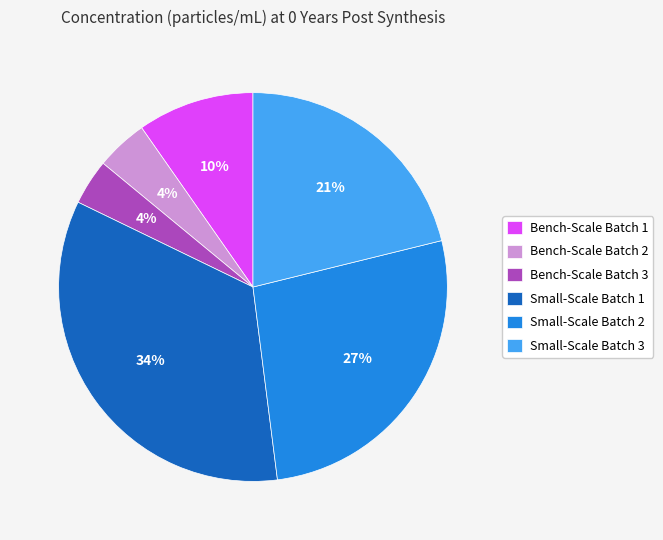

What percentage is the Bench-Scale Batch 1 slice, to the nearest percent?

10%